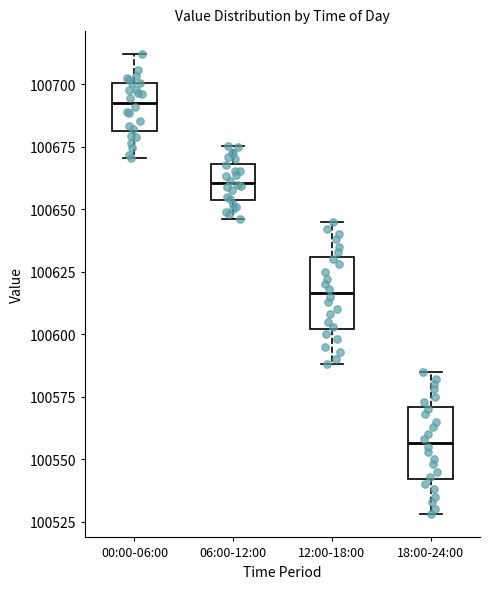

Which box's median line is the lowest?

18:00-24:00